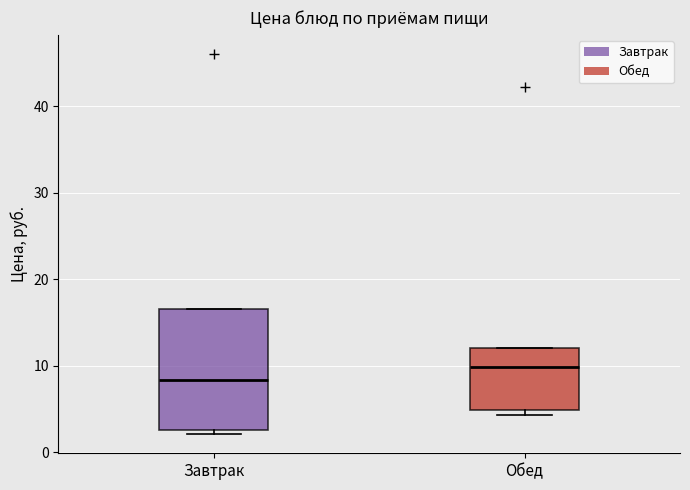

Where is the lower edge of the box for Обед on the y-axis? The values are not printed on the chart, so give them approximately, as read against the axis.

5